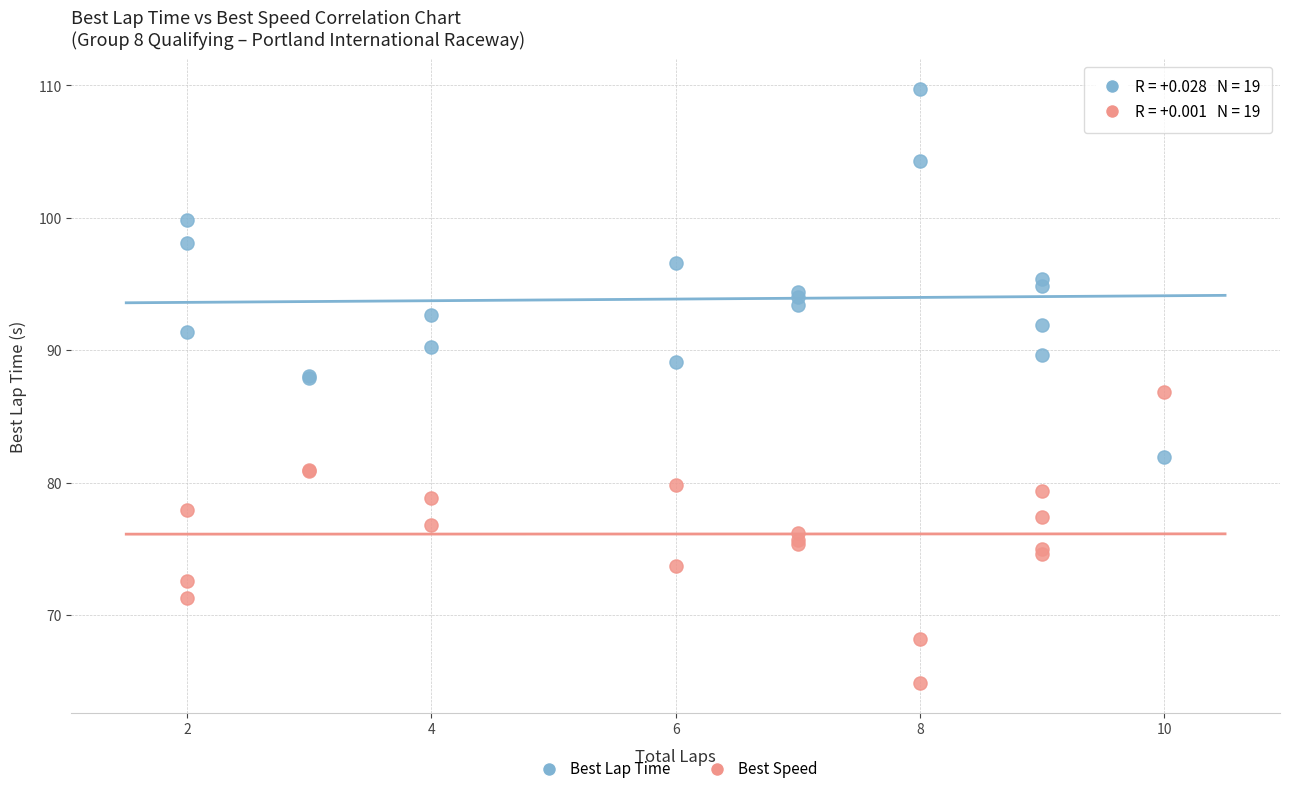

What are all the series names shown in the legend?

Best Lap Time, Best Speed